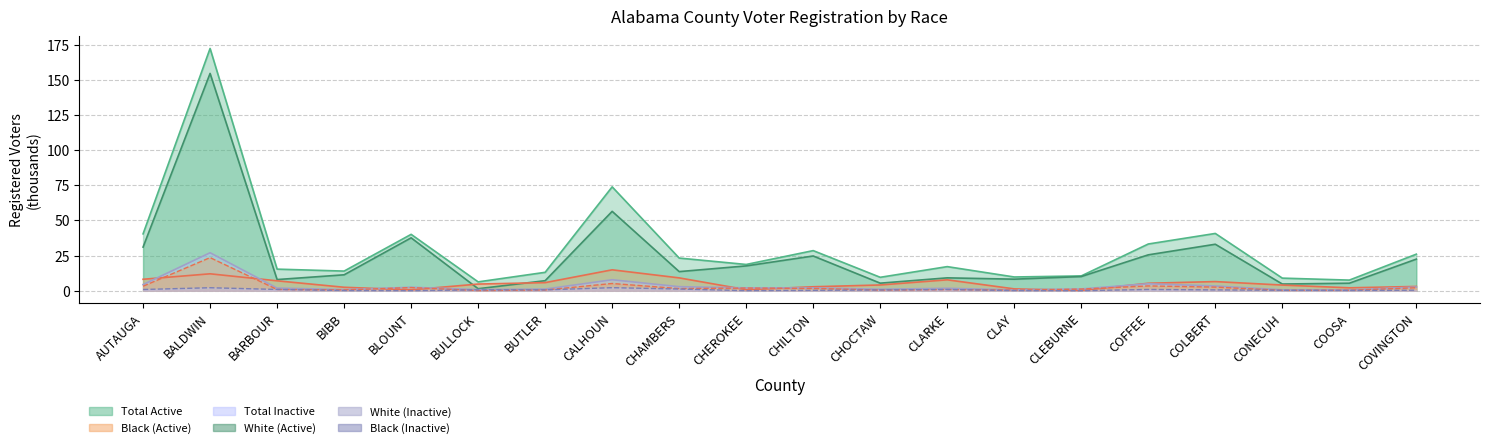

Does the chart have visible grid lines?

Yes